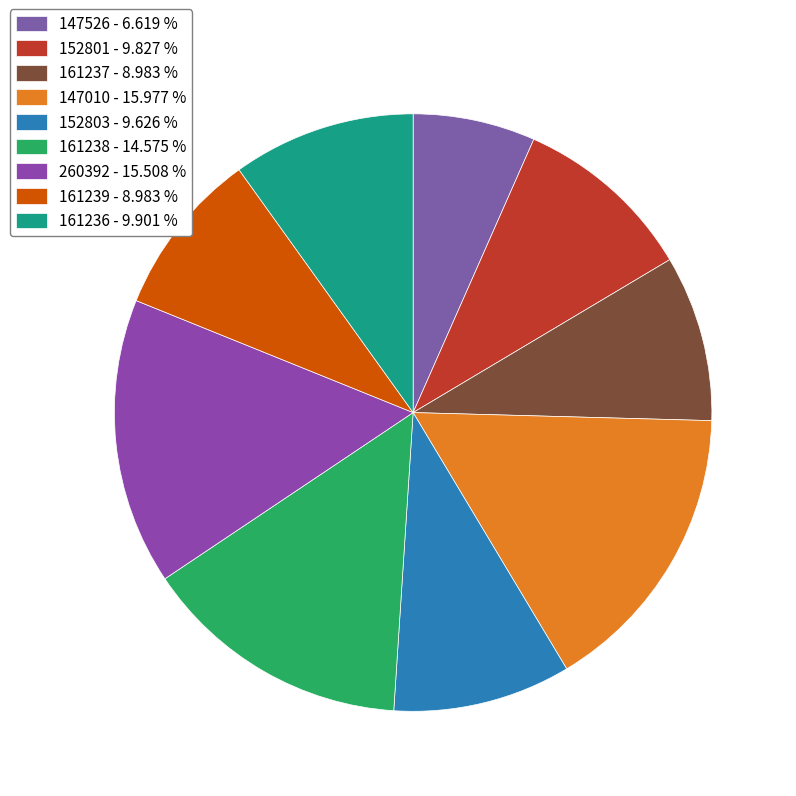

Does 147010 account for over 50% of the chart?

No